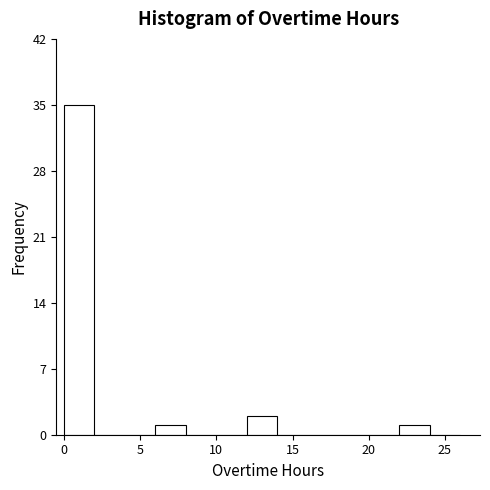

Which range on the x-axis has the tallest bar?

0 to 2